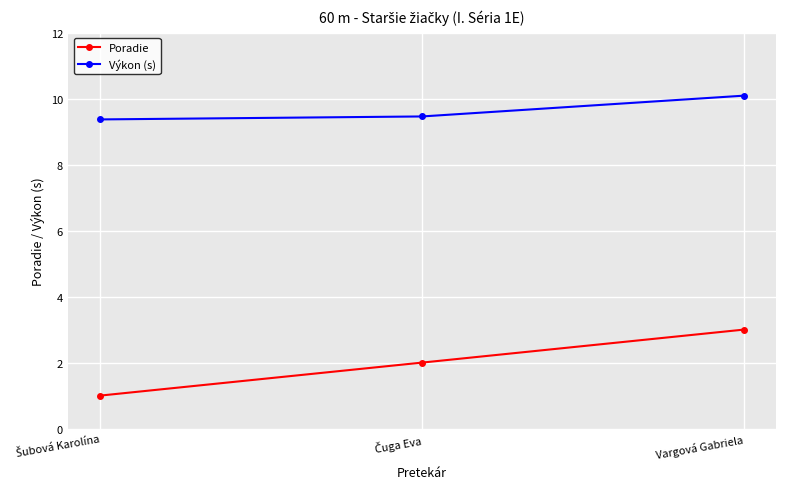

What is the approximate value of Poradie at Vargová Gabriela?

3.0